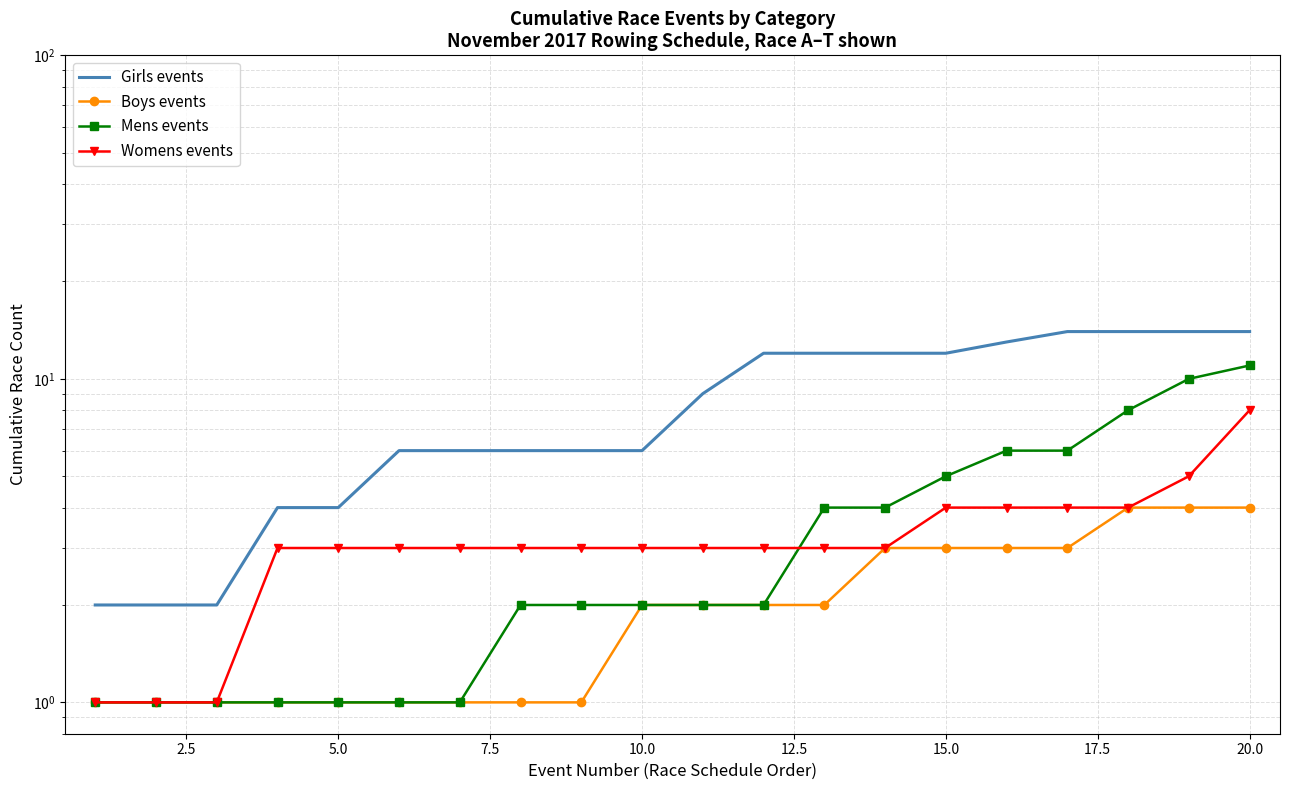

What are all the series names shown in the legend?

Girls events, Boys events, Mens events, Womens events